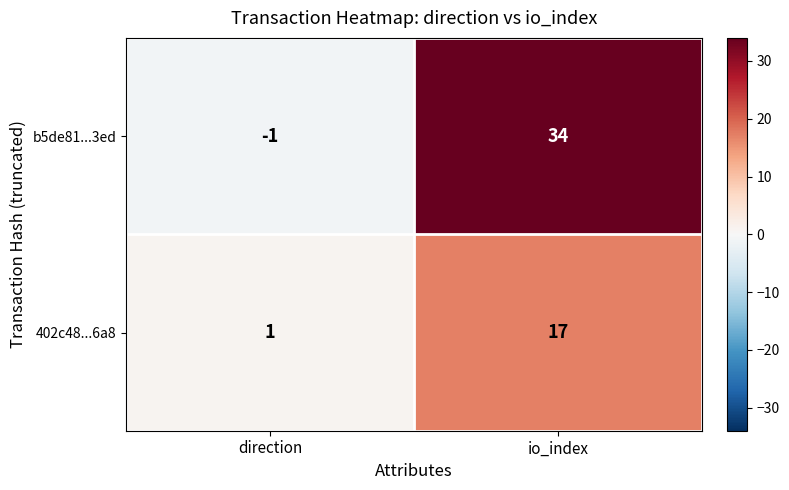

What is the sum of all 402c48...6a8 values?

18